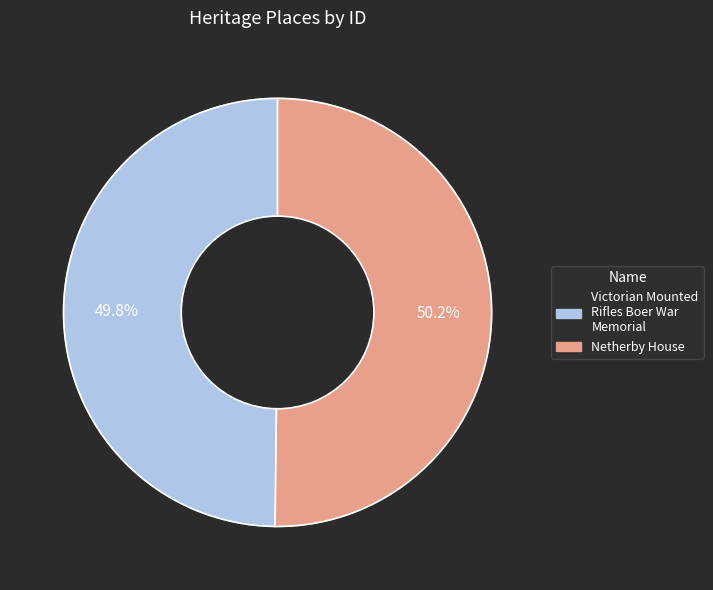

How many slices are in this pie chart?

2